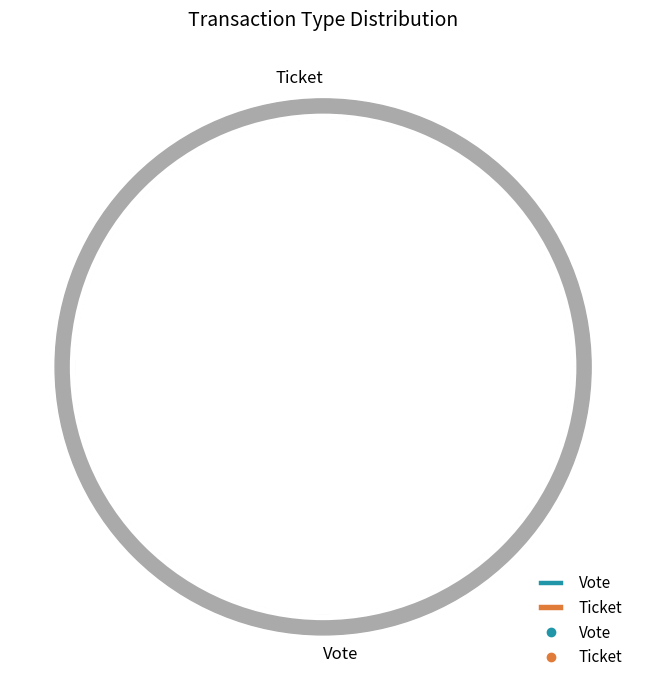

Count the number of slices in the pie.

2